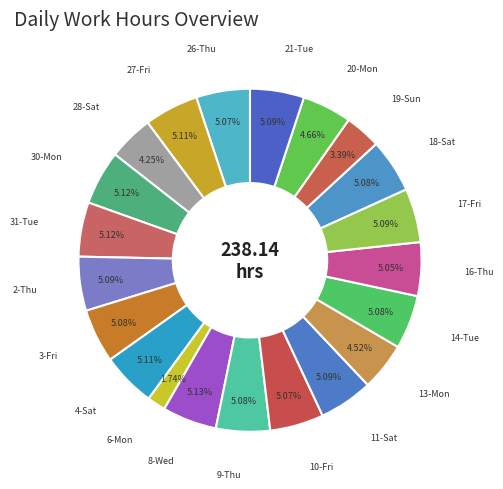

Which category has the smallest portion of the pie?

6-Mon